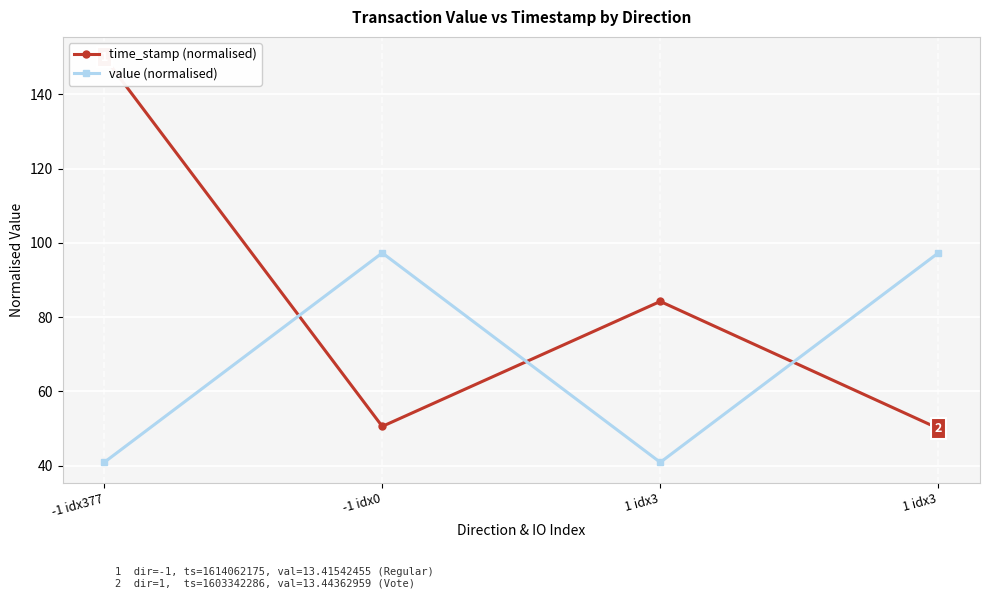

Which series has the widest spread of values?

time_stamp (normalised)